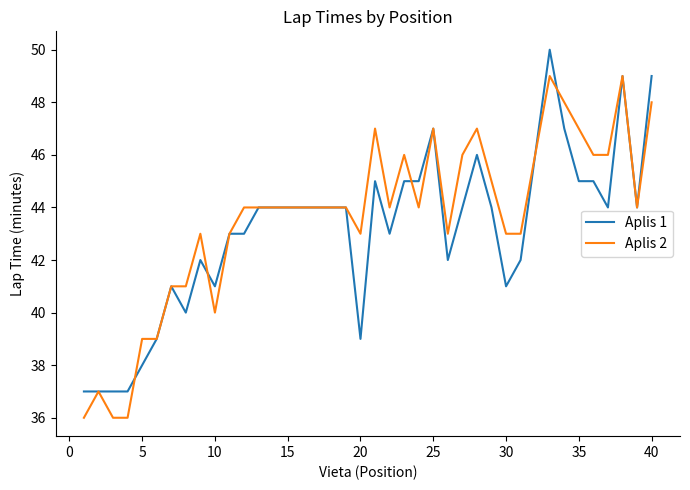

Rank the series by their maximum value, from lowest to highest.

Aplis 2, Aplis 1